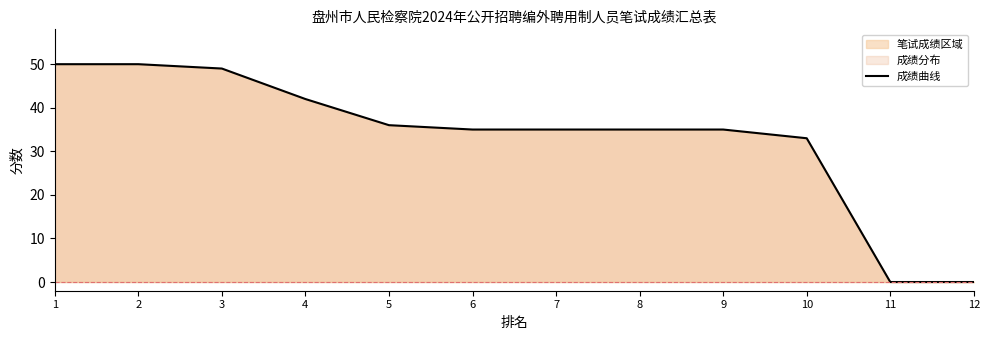

What is the sum of the values at 8 and 11?

35